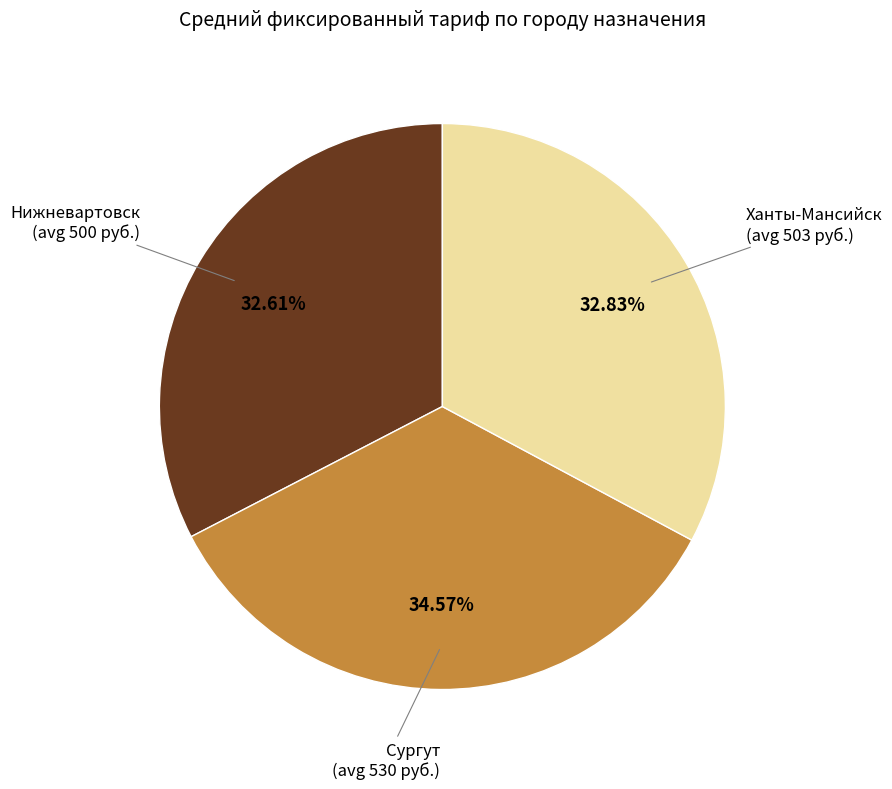

What is the largest slice in the pie chart?

Сургут